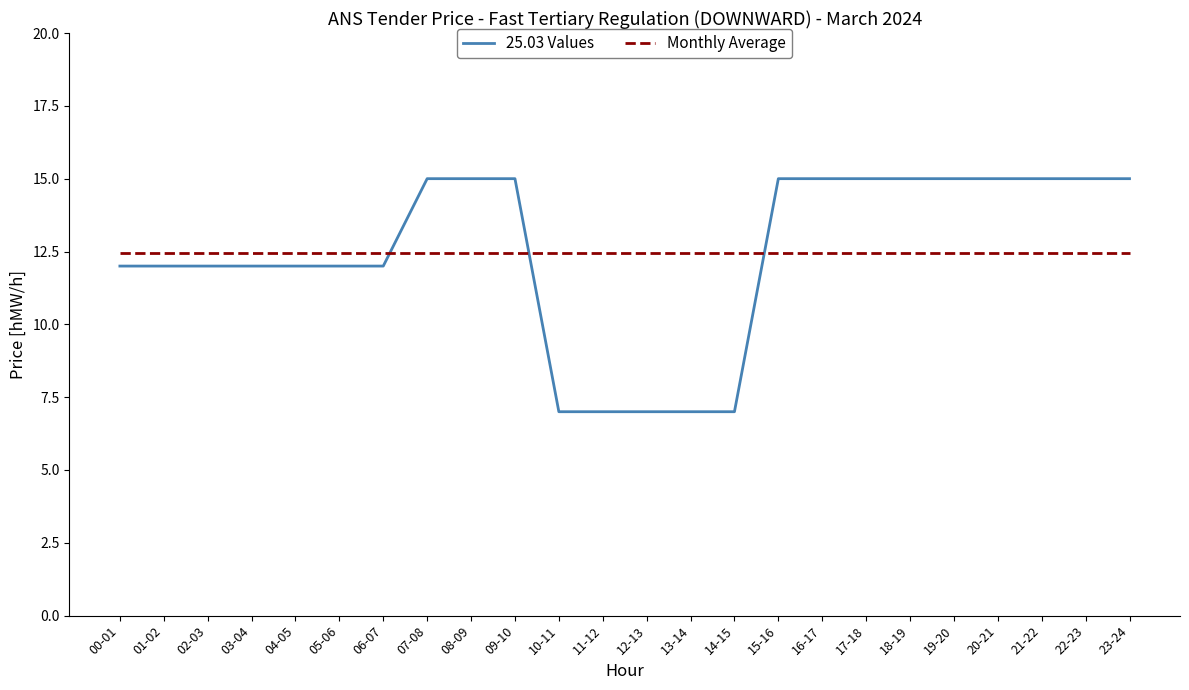

The value of Monthly Average at 13-14 is 12.5. True or false?

True